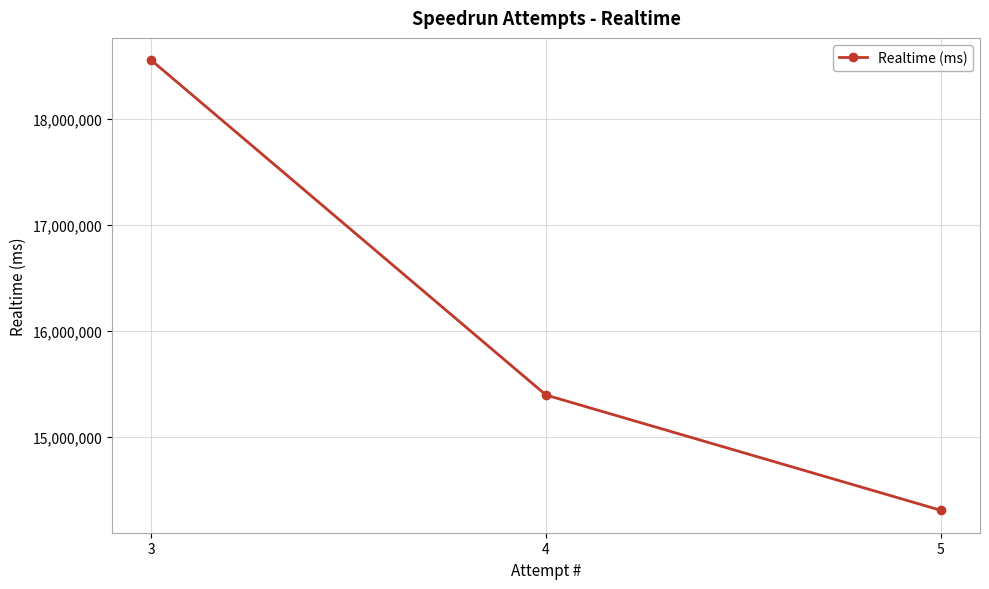

What is the difference between the maximum and second lowest values?

3157235